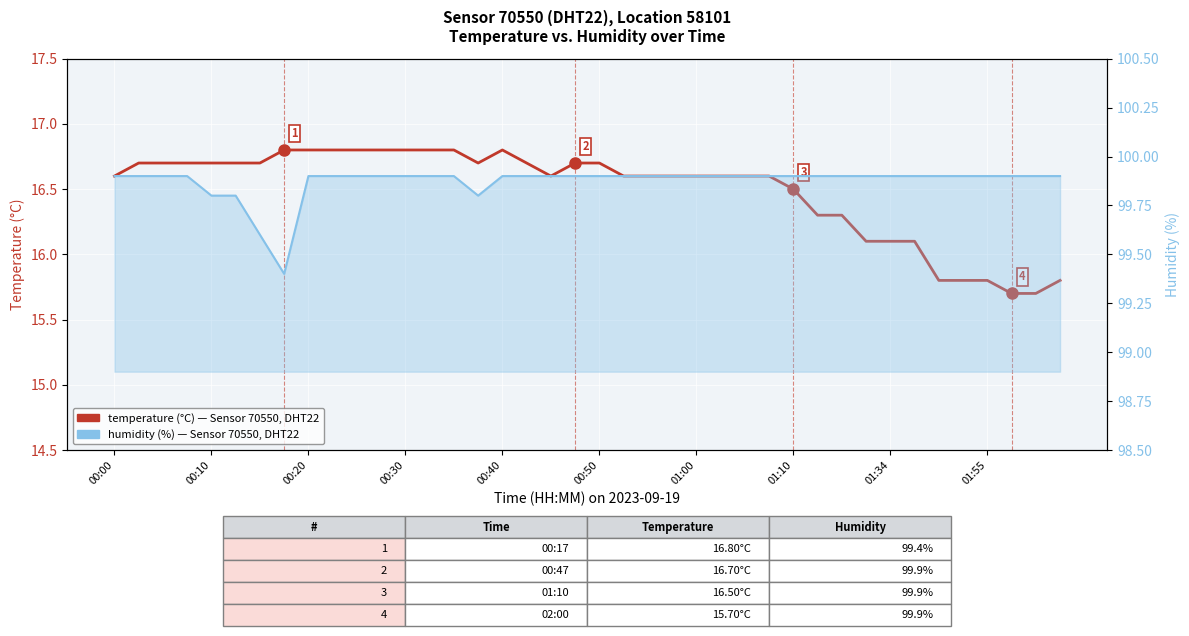

What is the minimum value shown in the chart?

15.7